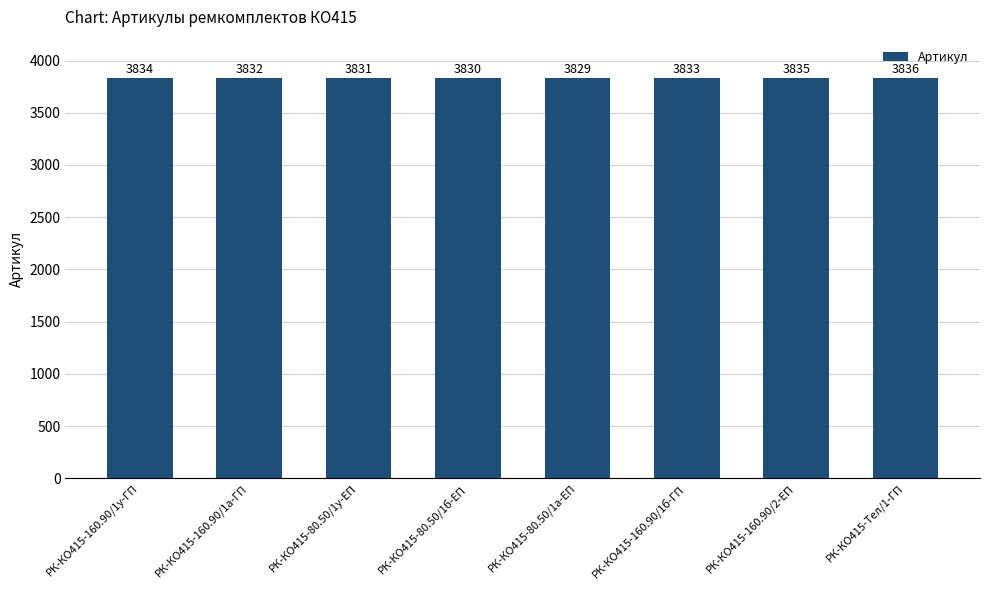

What is the sum of all values?

30660